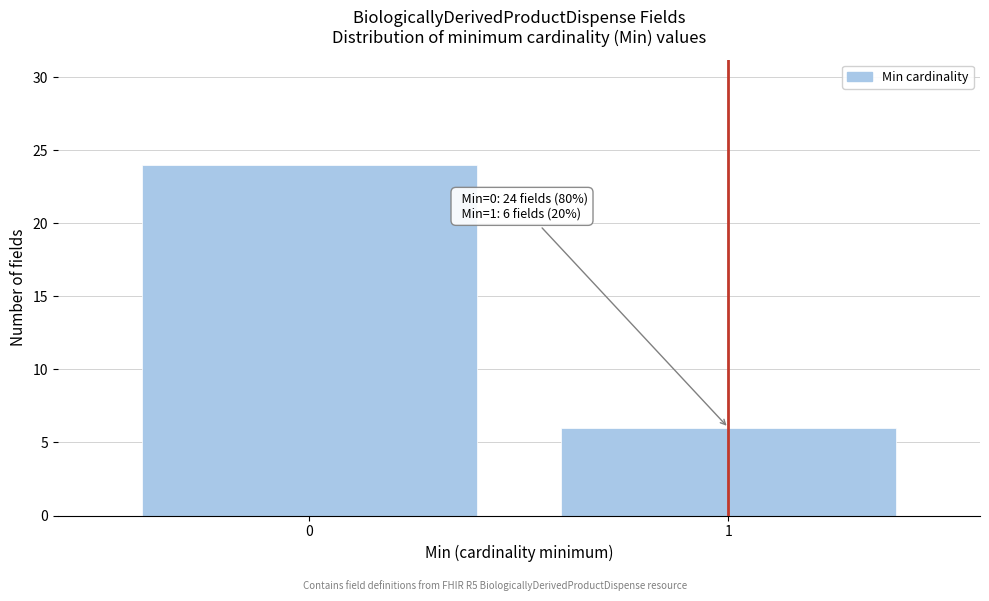

Reading left to right, list all the values displayed in this chart.

24	6